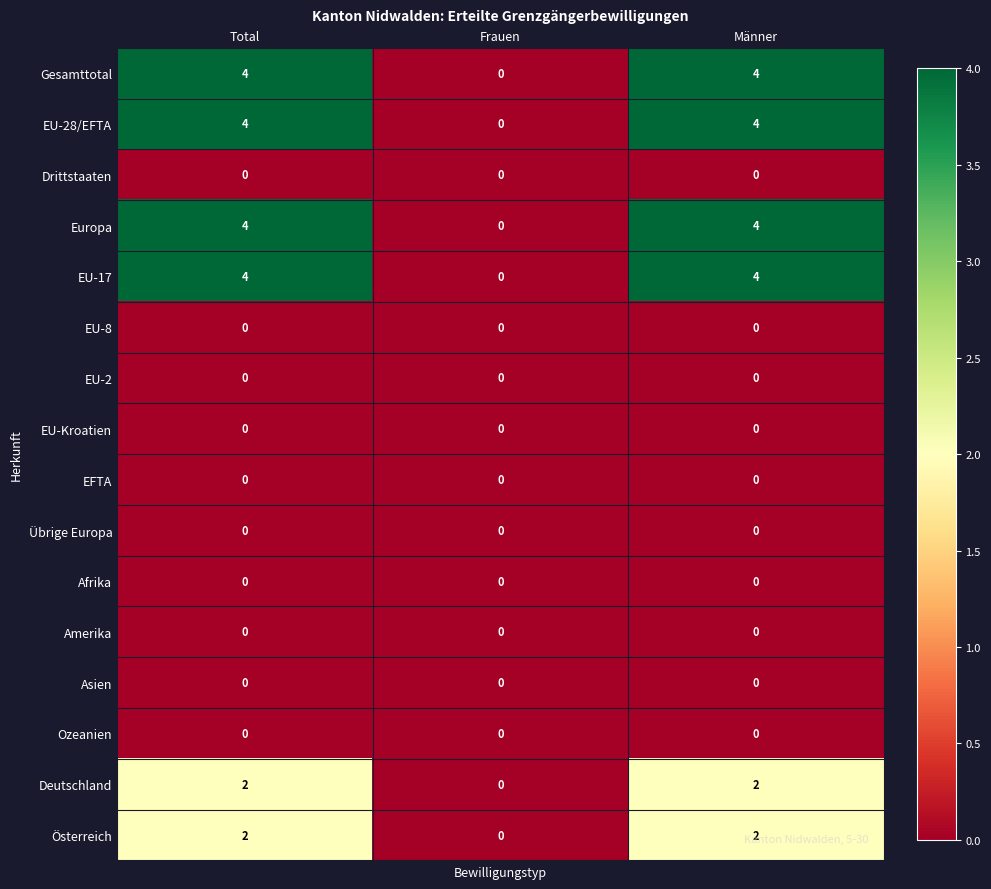

Count the Deutschland values in the range 0 to 2.

3